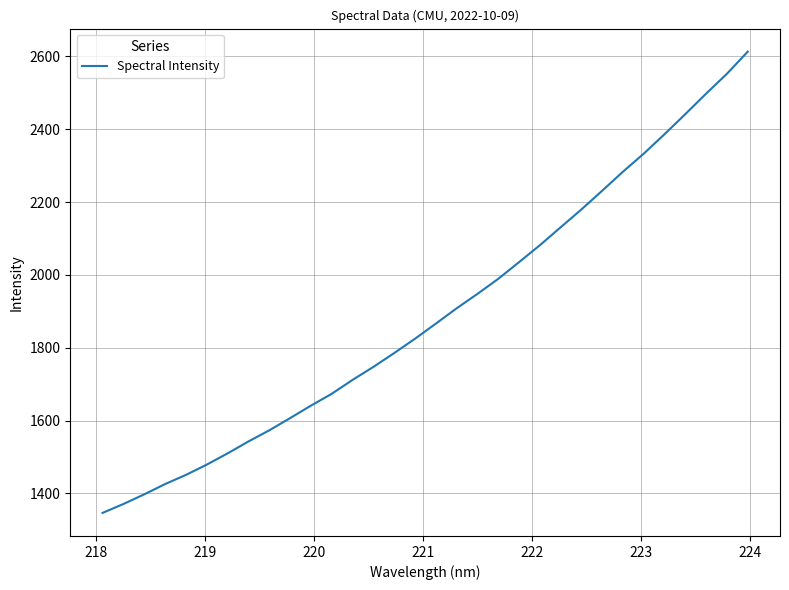

What is the average value?

1892.5